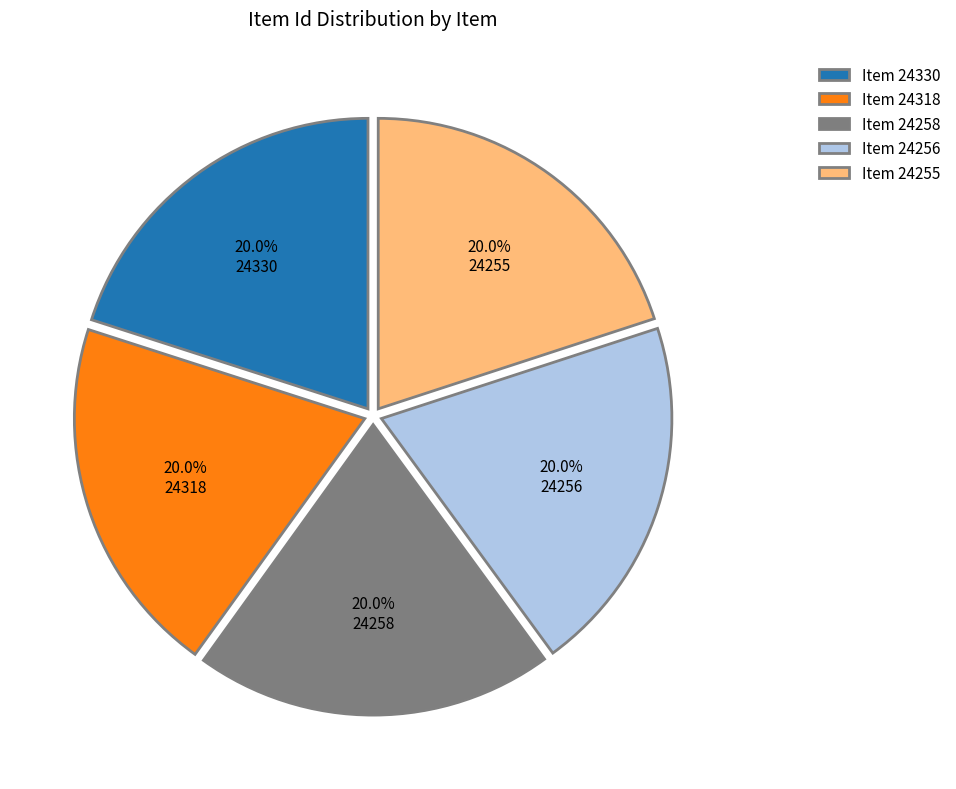

To the nearest percent, what portion does Item 24318 represent?

20%